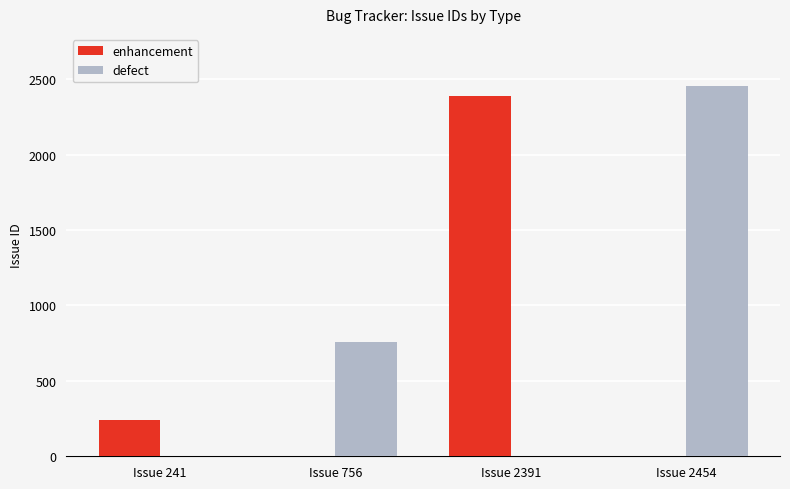

Which category has the highest value across all series?

Issue 2454